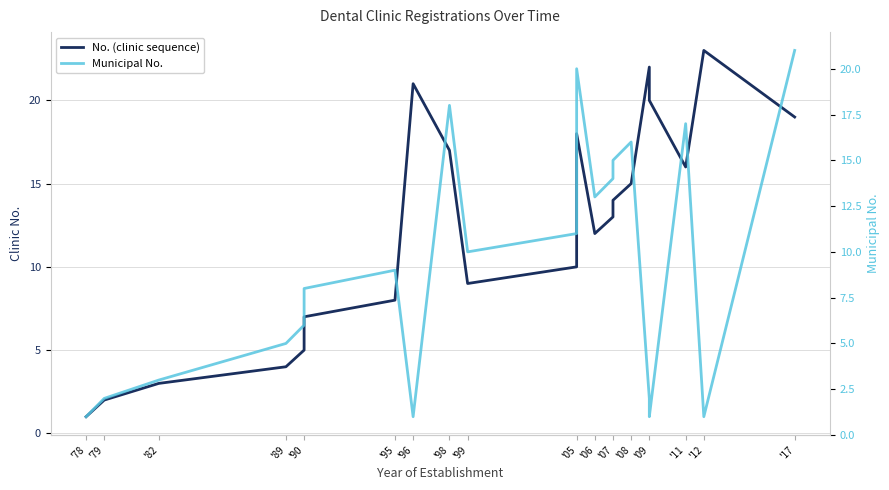

Rank the series by their maximum value, from lowest to highest.

Municipal No., No. (clinic sequence)